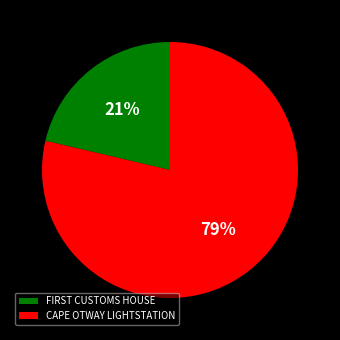

Which slice represents more than half of the pie?

CAPE OTWAY LIGHTSTATION